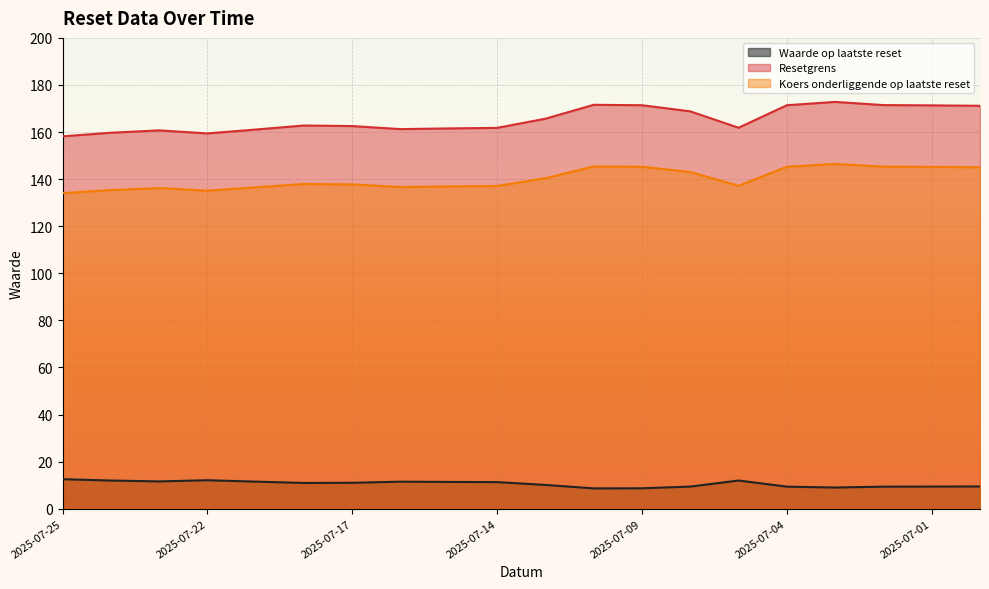

What is the approximate value of Resetgrens at 2025-07-08?

168.8